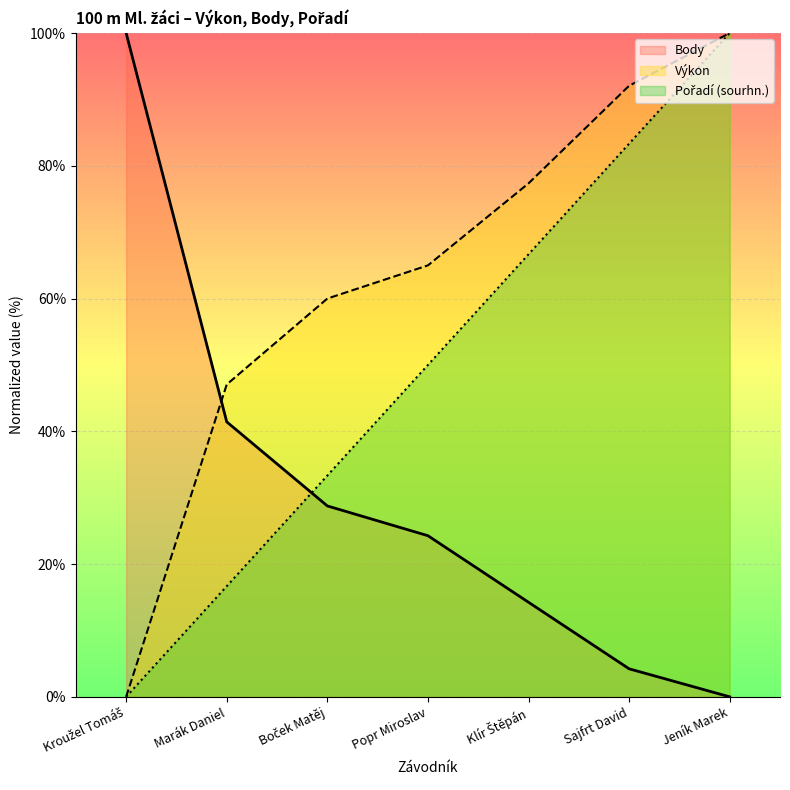

Which series has the widest spread of values?

Výkon